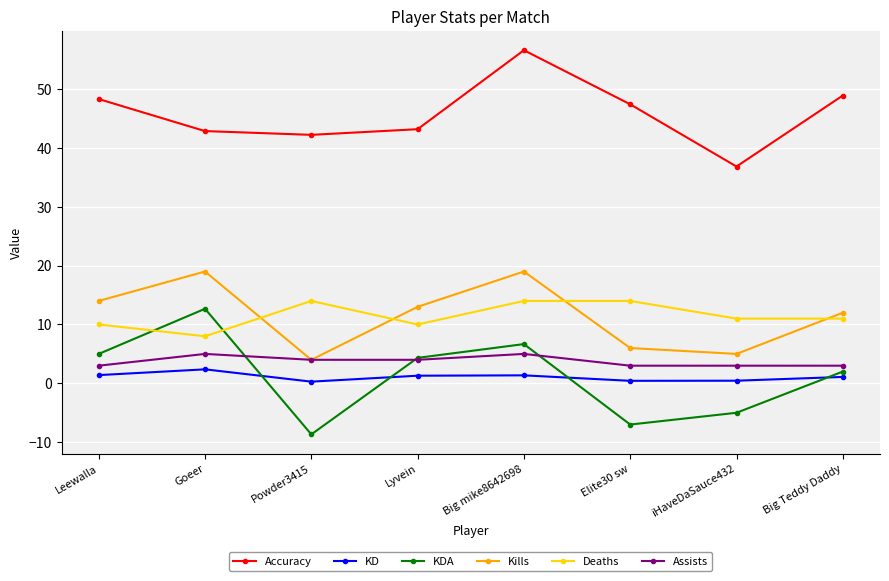

What is the spread (max minus min) of values at Elite30 sw?

54.4